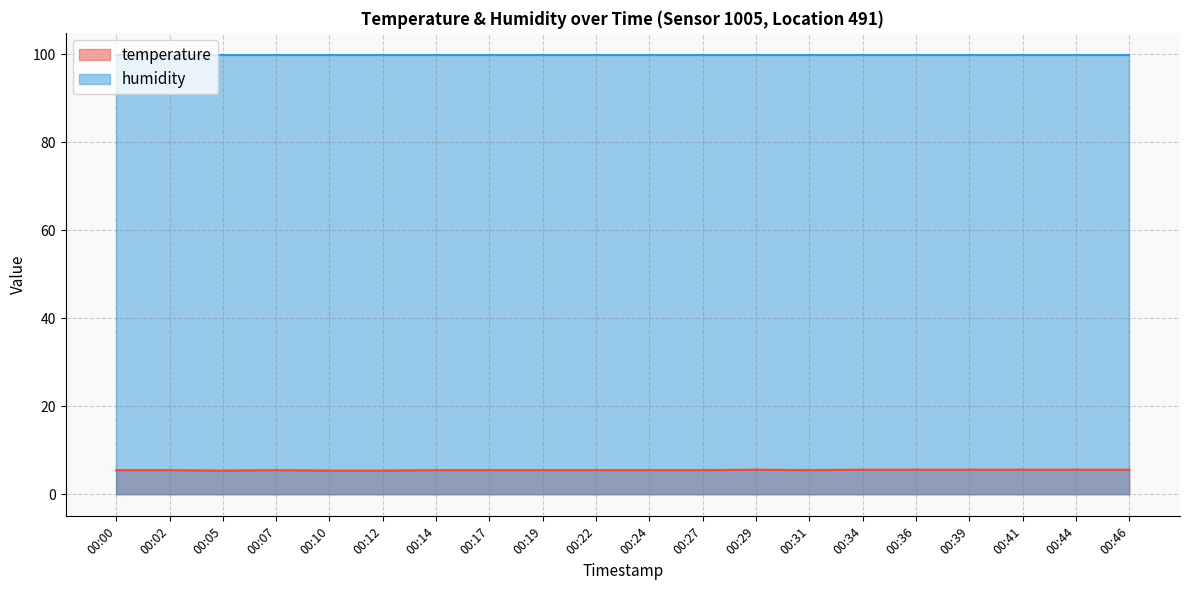

What is the value of the 8th point from the left?

5.5